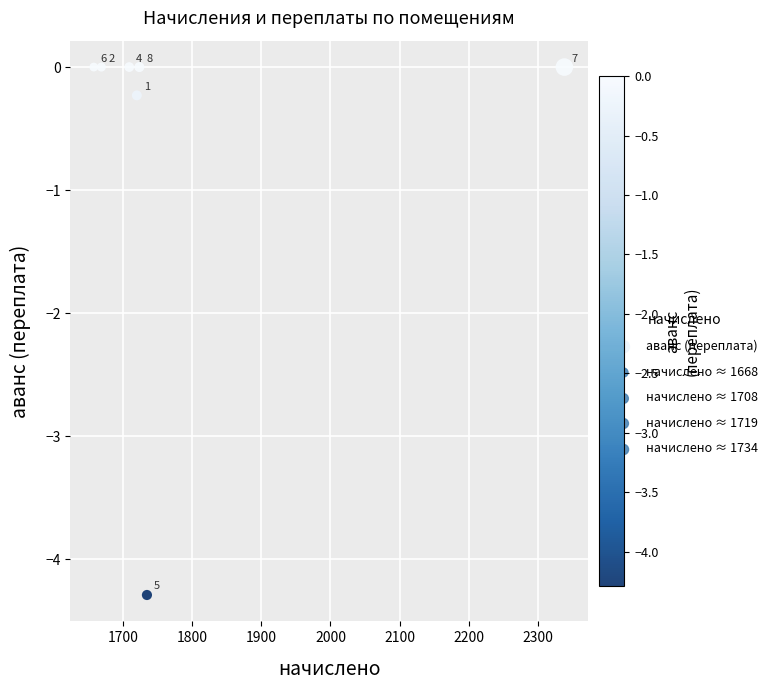

What is the range of Y values (max minus min)?

4.3